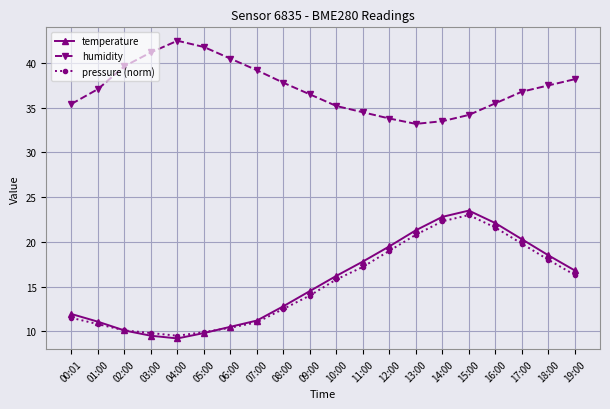

List the series in order of their peak value, lowest first.

pressure (norm), temperature, humidity